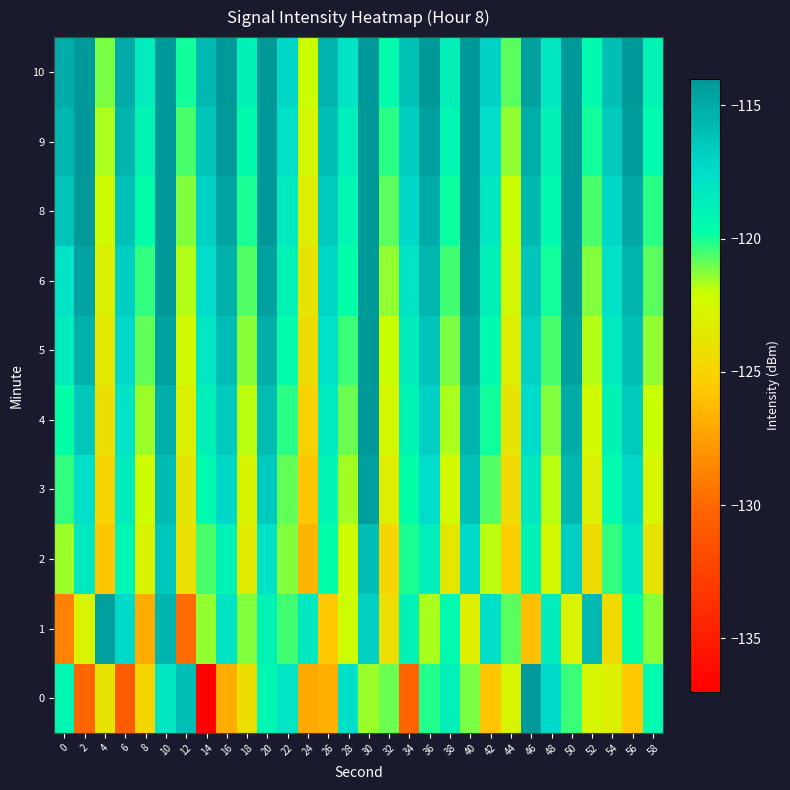

What is the spread (max minus min) of values at 54?

8.6